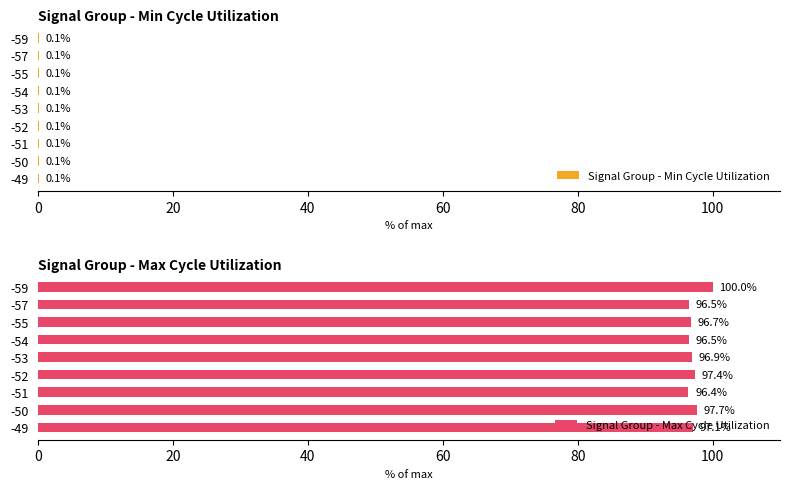

Is it true that Signal Group - Max Cycle Utilization equals 96.7 at -55?

True